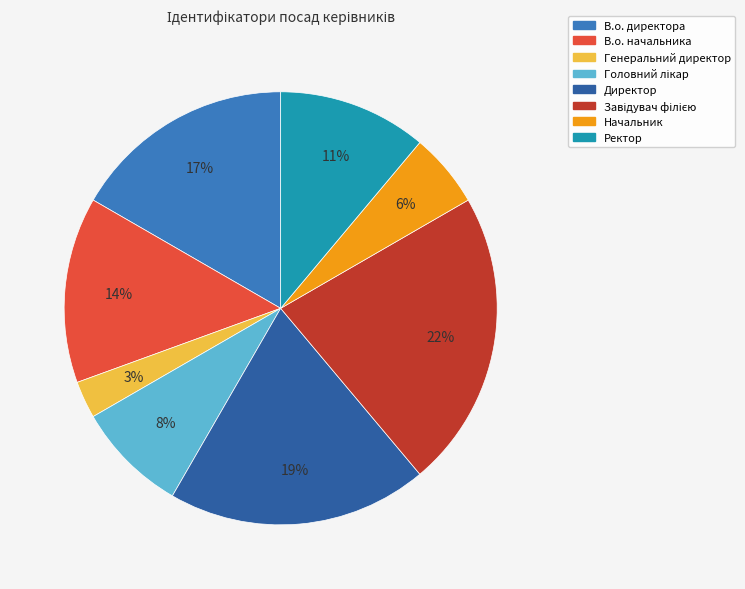

Is there a majority slice in this chart?

No